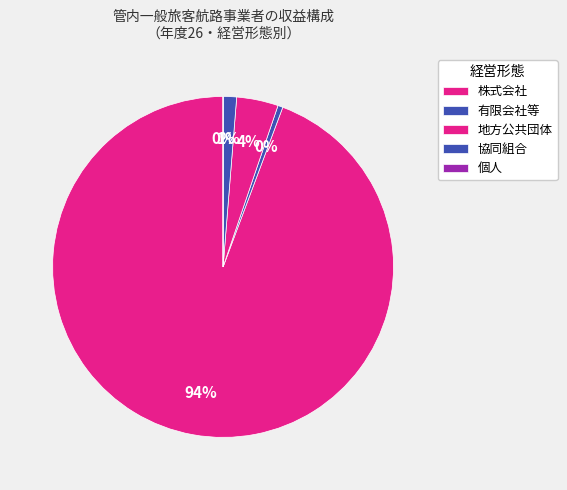

What is the largest slice in the pie chart?

株式会社